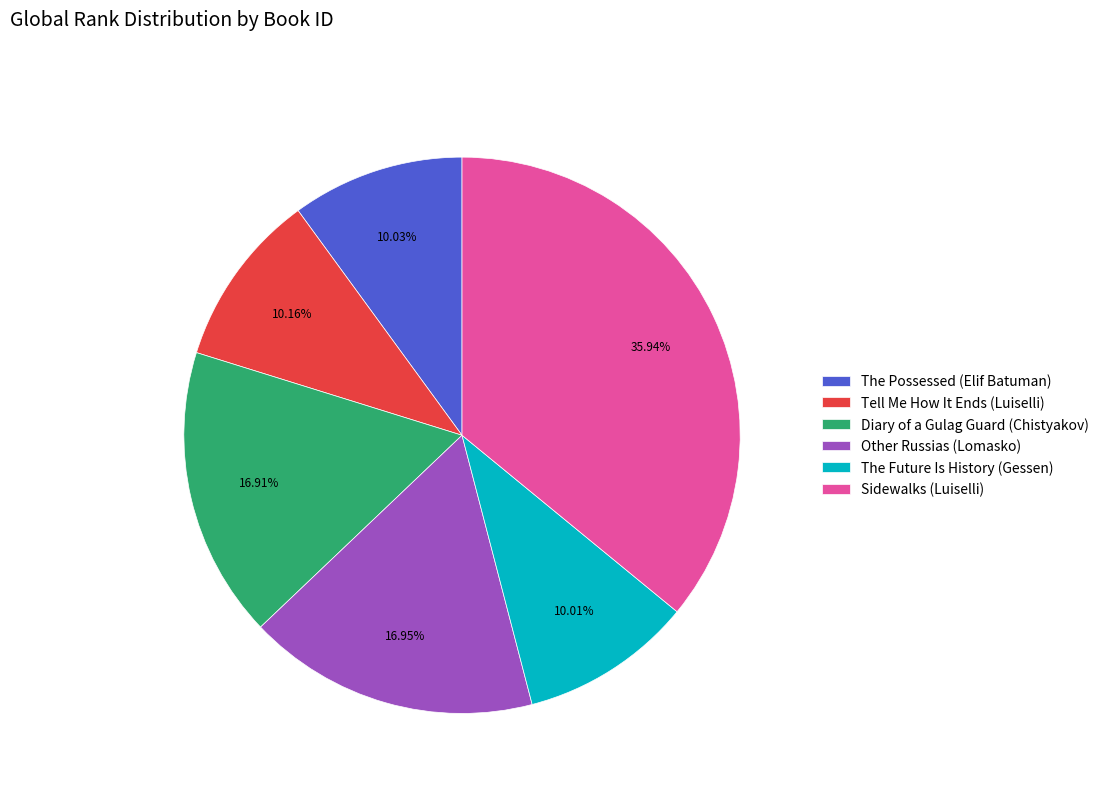

Does Other Russias (Lomasko) represent more than half of the total?

No